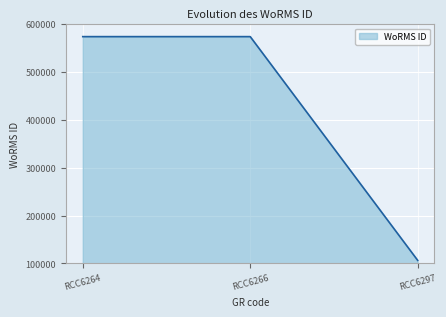

What is the difference between the second highest and minimum values?

467666